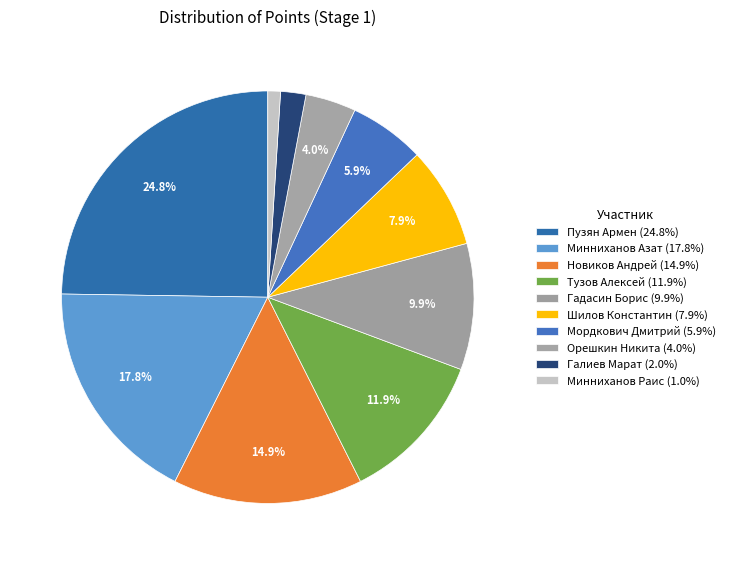

Does Минниханов Азат account for over 50% of the chart?

No